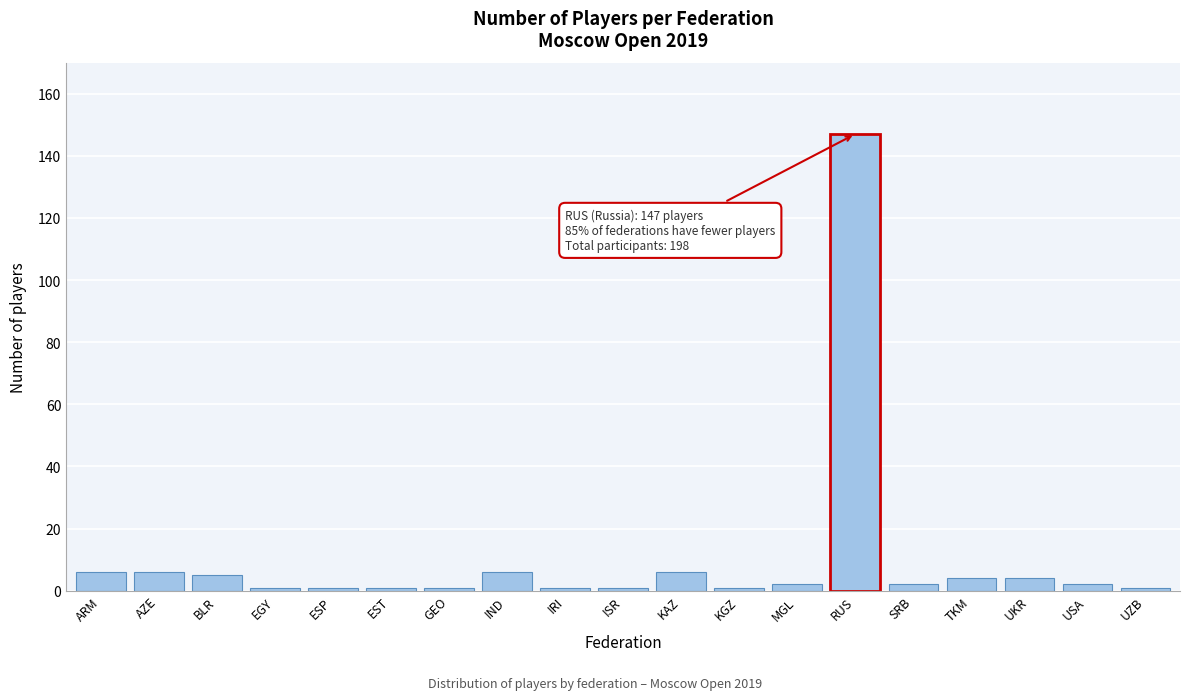

Reading left to right, what are all the values shown in this chart?

6	6	5	1	1	1	1	6	1	1	6	1	2	147	2	4	4	2	1